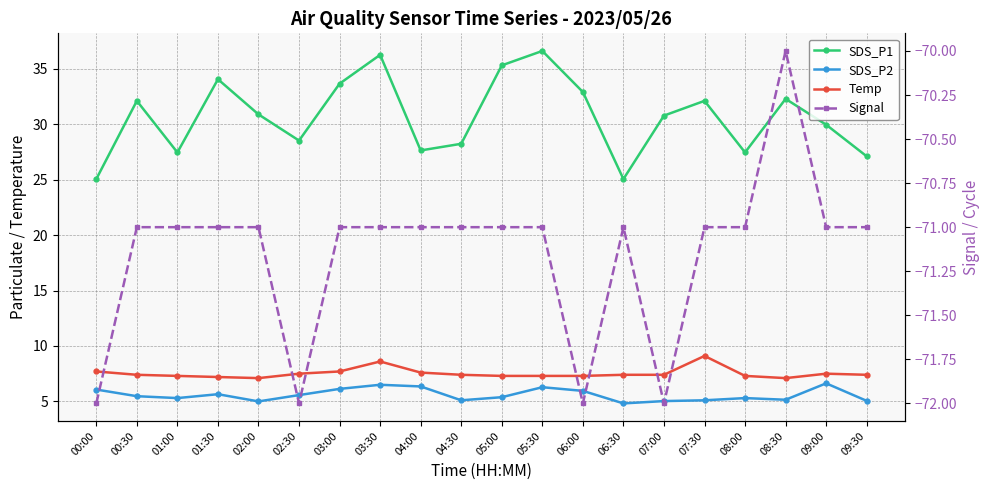

What are all the series names shown in the legend?

SDS_P1, SDS_P2, Temp, Signal